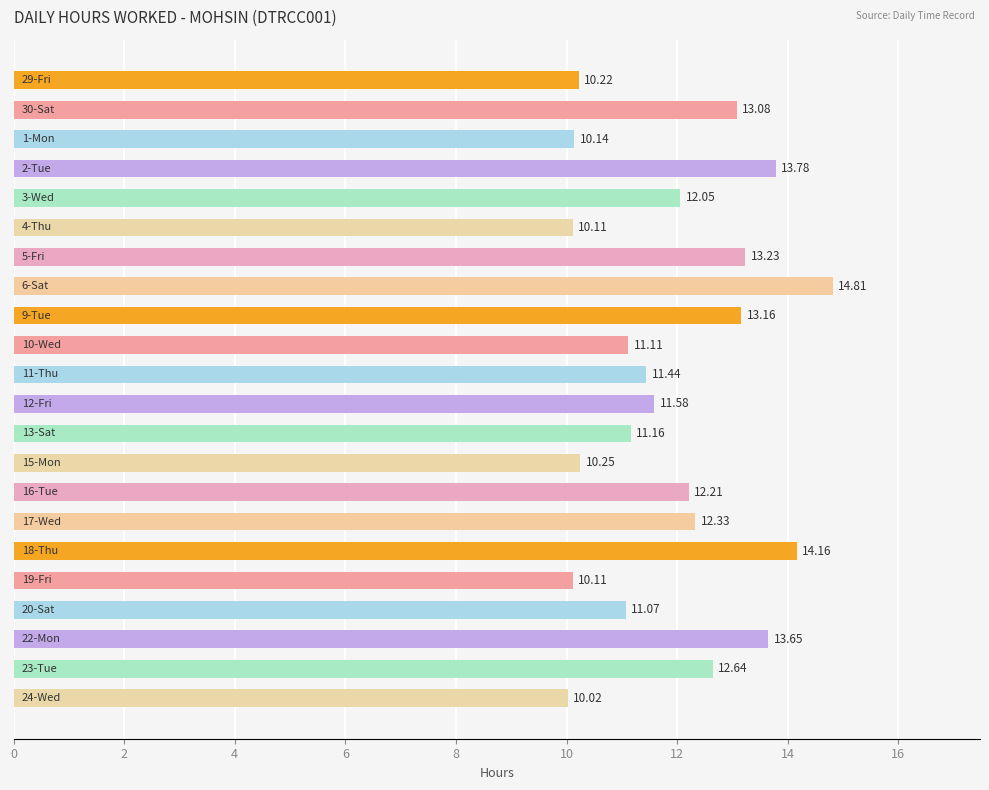

What is the difference between the second highest and minimum values?

4.1